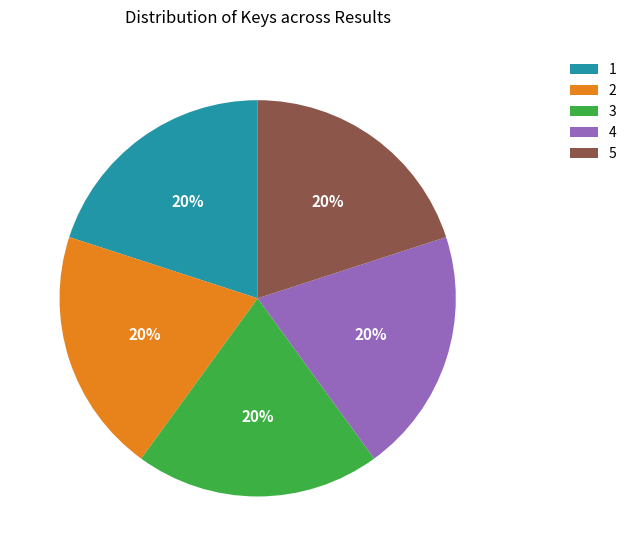

What is the ratio of the value at 1 to the value at 4?

1.0